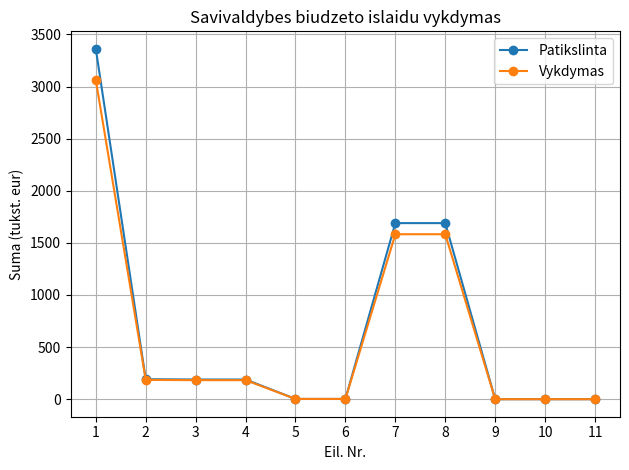

What is the average value of the Vykdymas series?

616.9